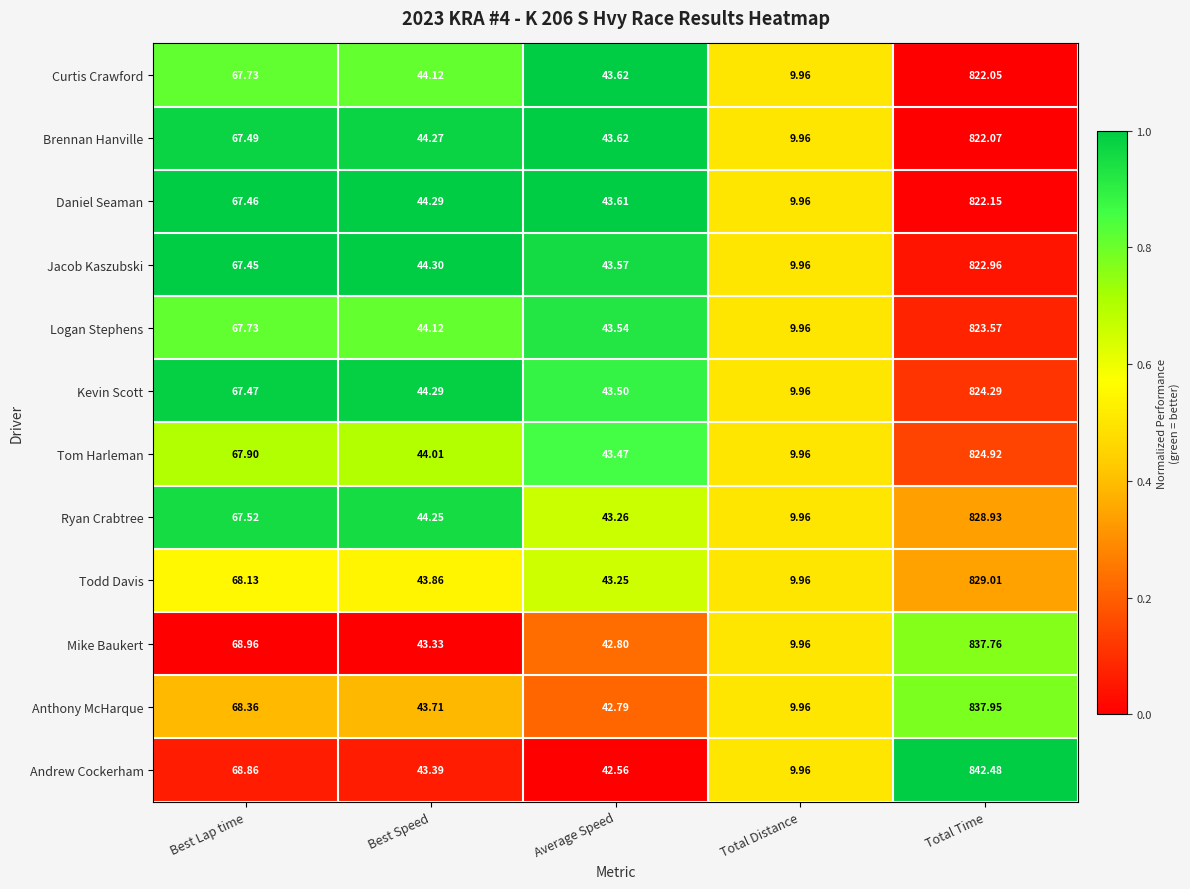

At which label is Andrew Cockerham closest to 426?

Best Lap time